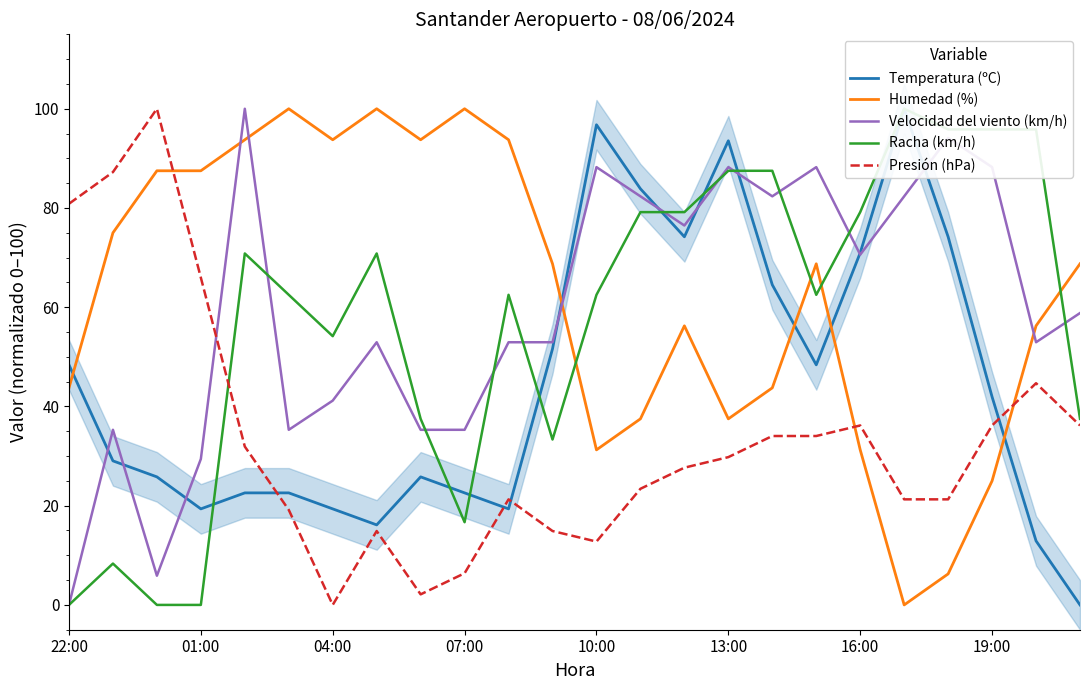

What is the difference between the maximum and second lowest values in the Racha (km/h) series?

100.0